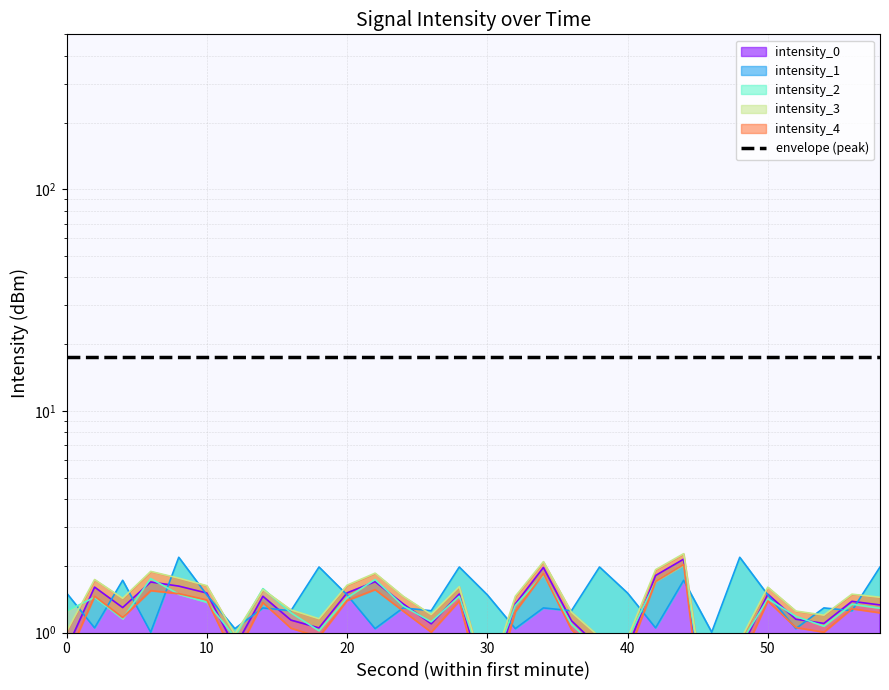

Where is intensity_0 nearest to the value 1?

18